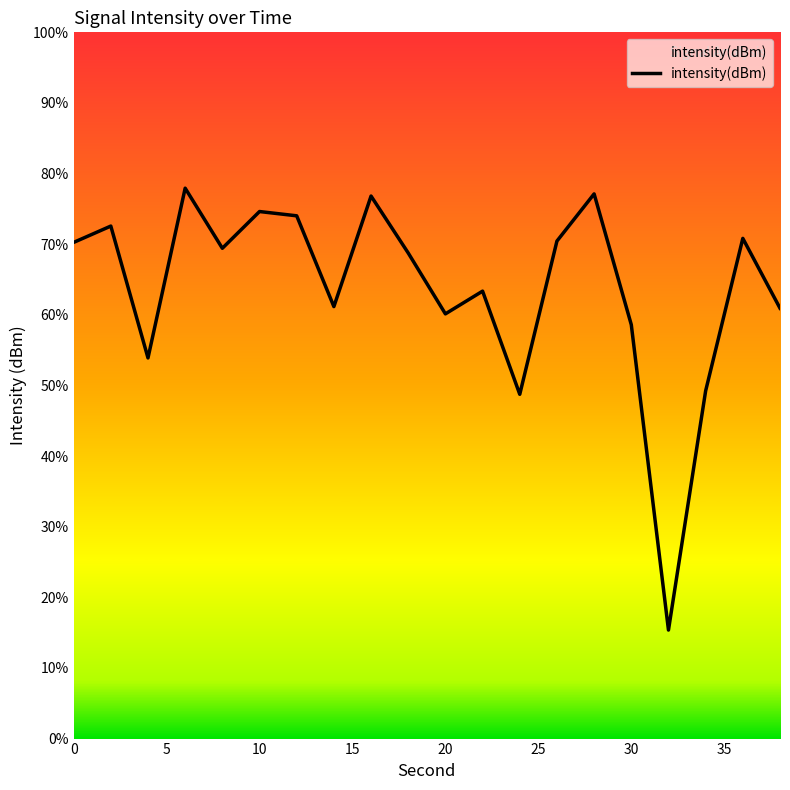

True or false: the data has more than 0 interior local peaks.

True